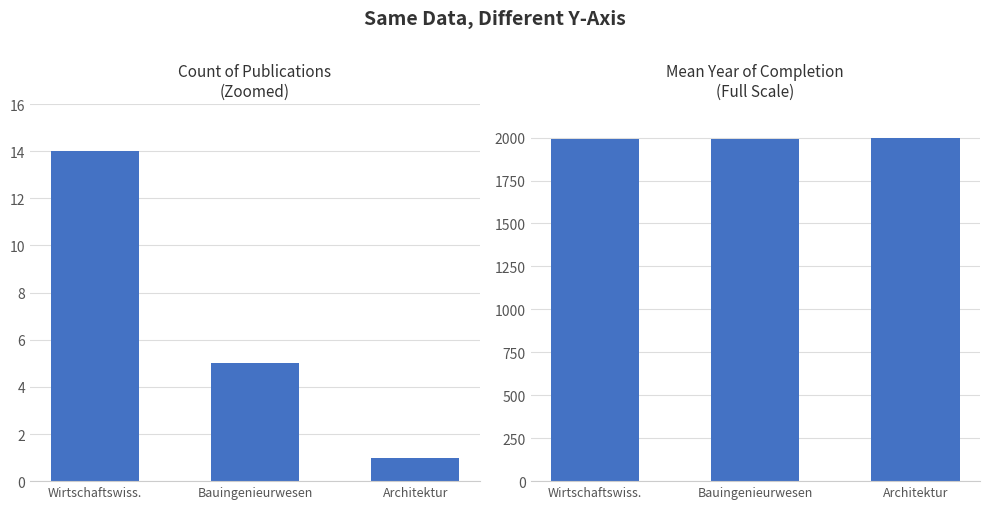

Rank the series by their average value, from lowest to highest.

Count of Publications, Mean Year of Completion